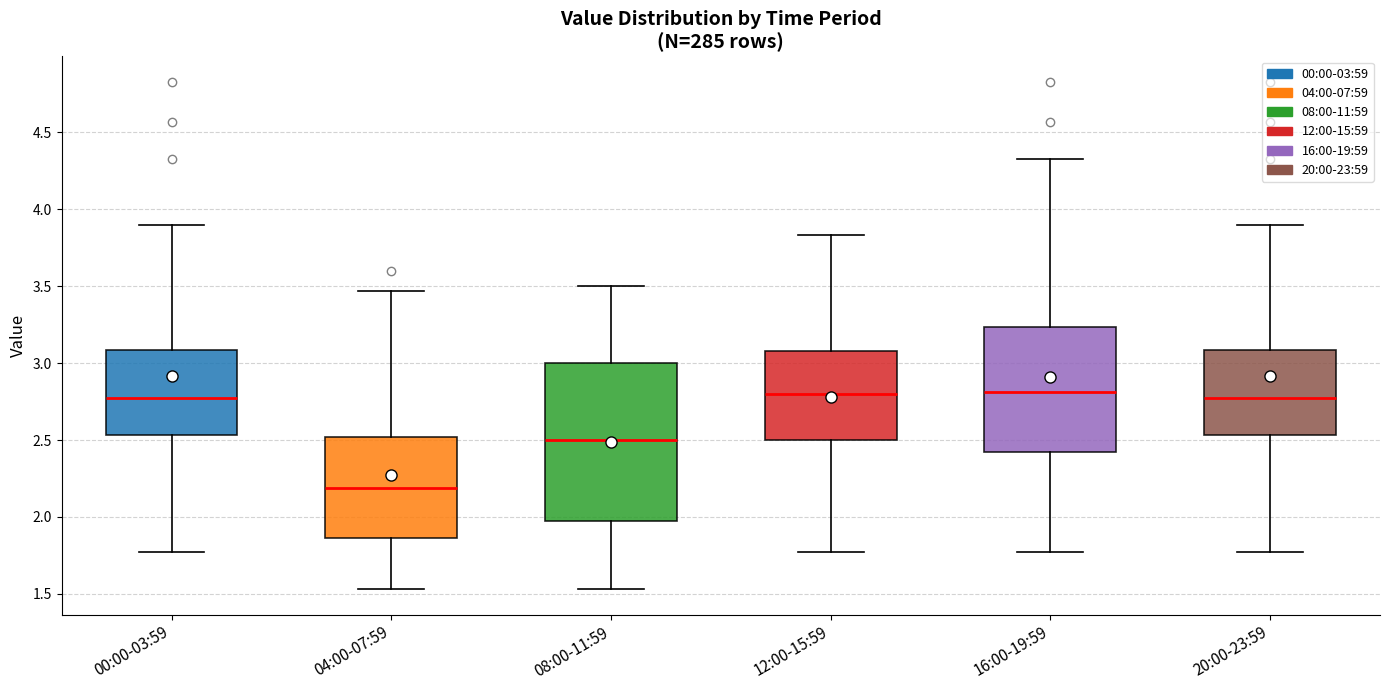

Reading left to right, transcribe this box plot: for each box, give where its median line is, the range the box spans, and where its two whiskers end, as read against the y-axis. The values are not printed on the chart, so give them approximately, as read against the axis.

00:00-03:59: median 2.75, box 2.55 to 3.10, whiskers 1.75 to 3.90
04:00-07:59: median 2.20, box 1.85 to 2.50, whiskers 1.55 to 3.45
08:00-11:59: median 2.50, box 2.00 to 3.00, whiskers 1.55 to 3.50
12:00-15:59: median 2.80, box 2.50 to 3.10, whiskers 1.75 to 3.85
16:00-19:59: median 2.80, box 2.40 to 3.25, whiskers 1.75 to 4.35
20:00-23:59: median 2.75, box 2.55 to 3.10, whiskers 1.75 to 3.90